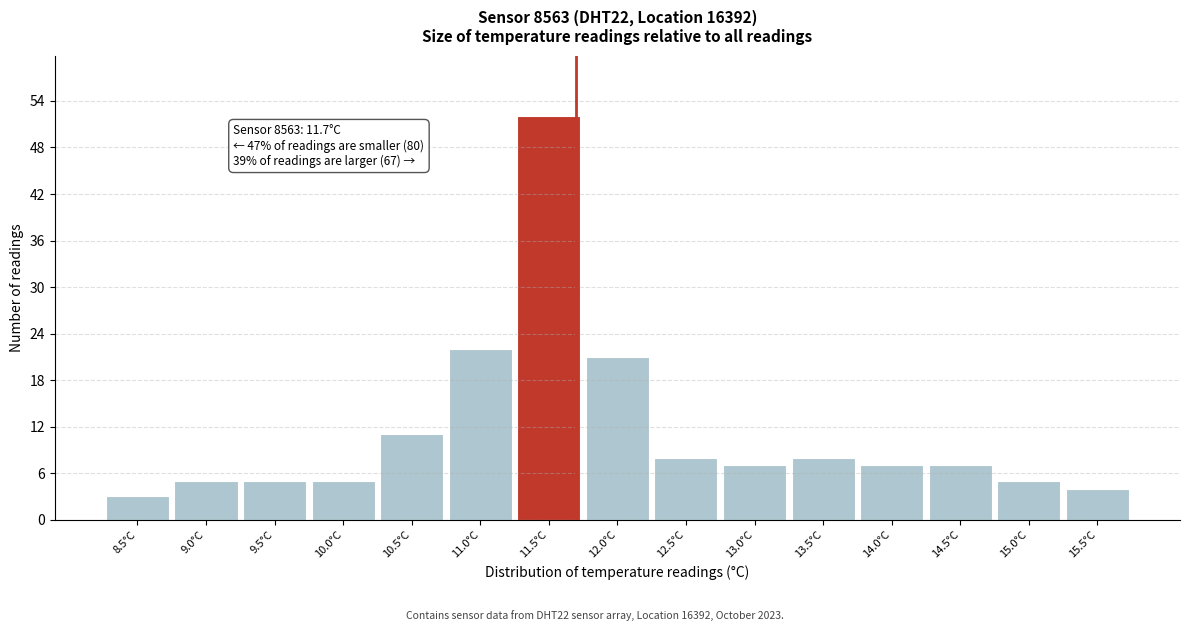

Over which range of the x-axis is the bar tallest?

11.25 to 11.75